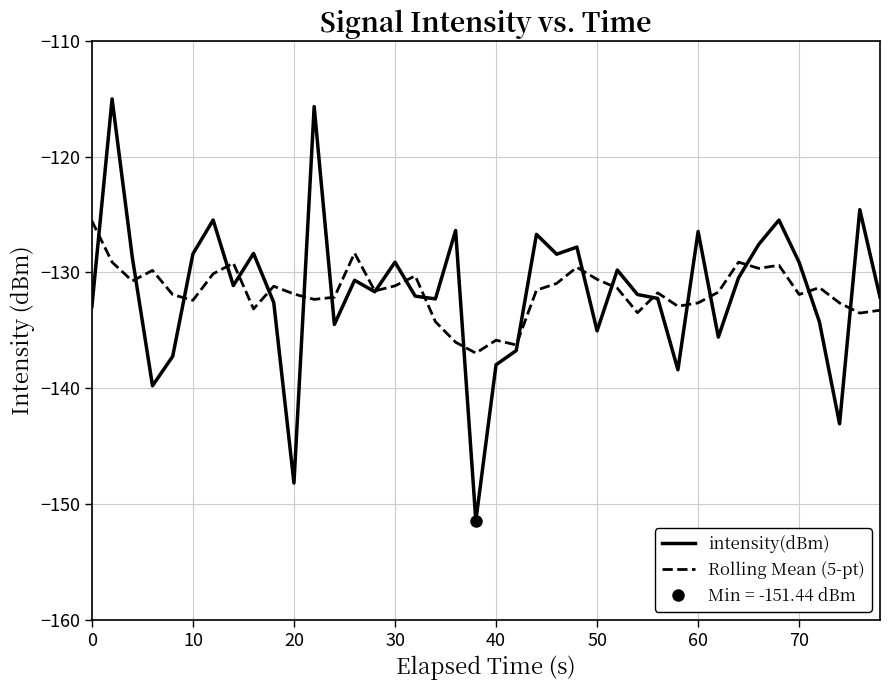

What is the sum of all Rolling Mean (5-pt) values?

-5267.3